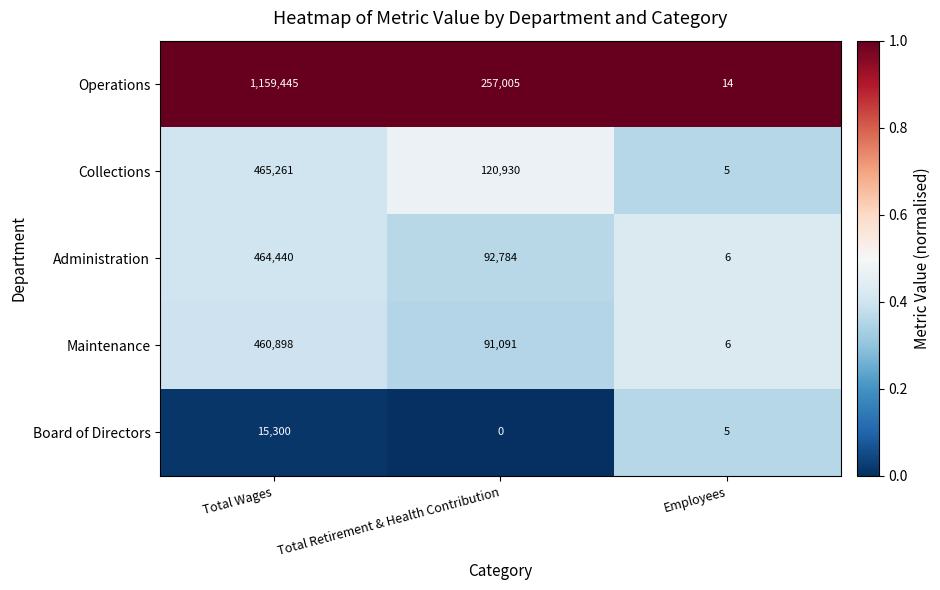

List the labels in order of Maintenance value, smallest first.

Employees, Total Retirement & Health Contribution, Total Wages